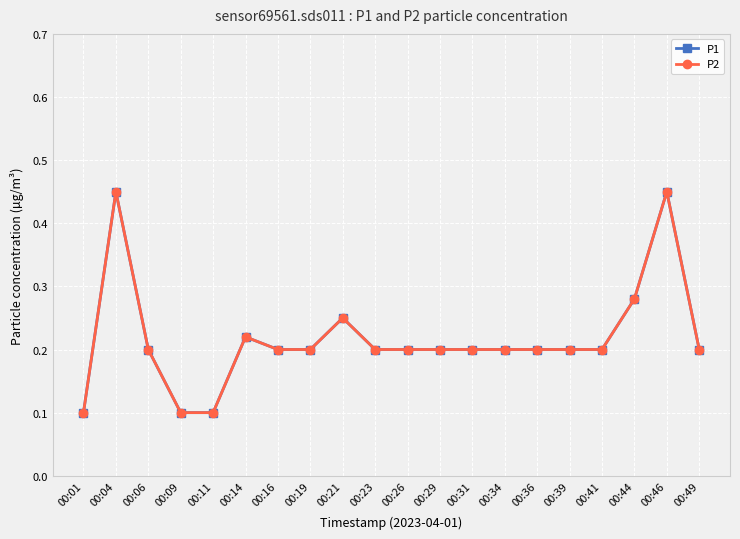

Is the value of P2 at 00:14 greater than the value of P1 at 00:01?

Yes